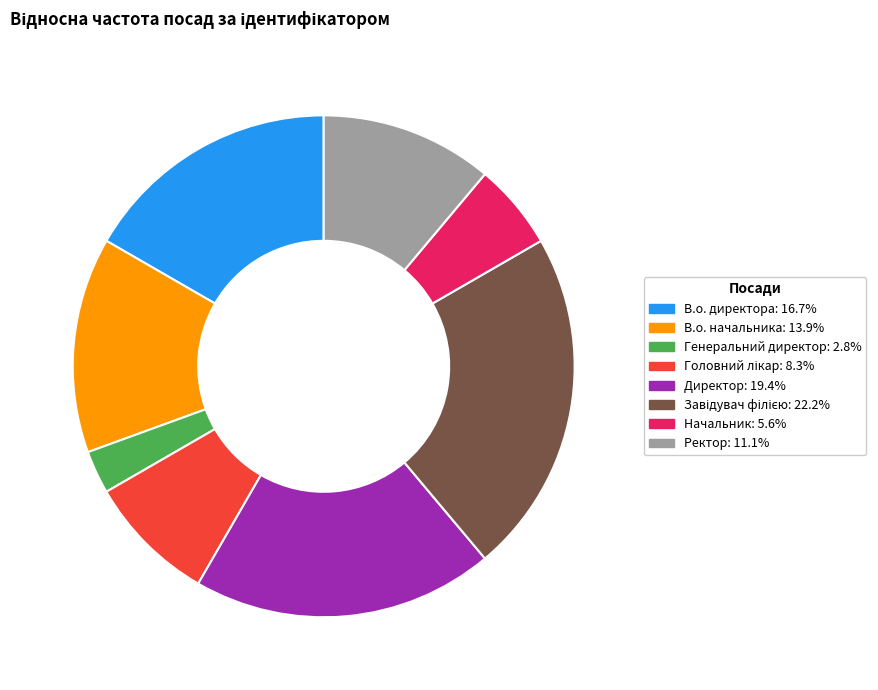

Is Начальник the majority of the pie?

No